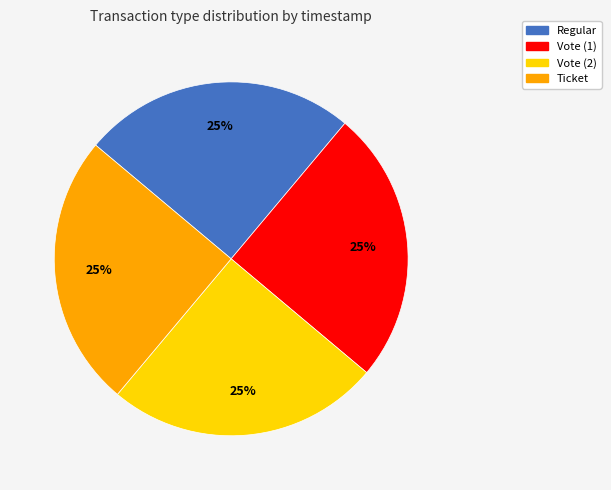

Does any single category account for the majority?

No